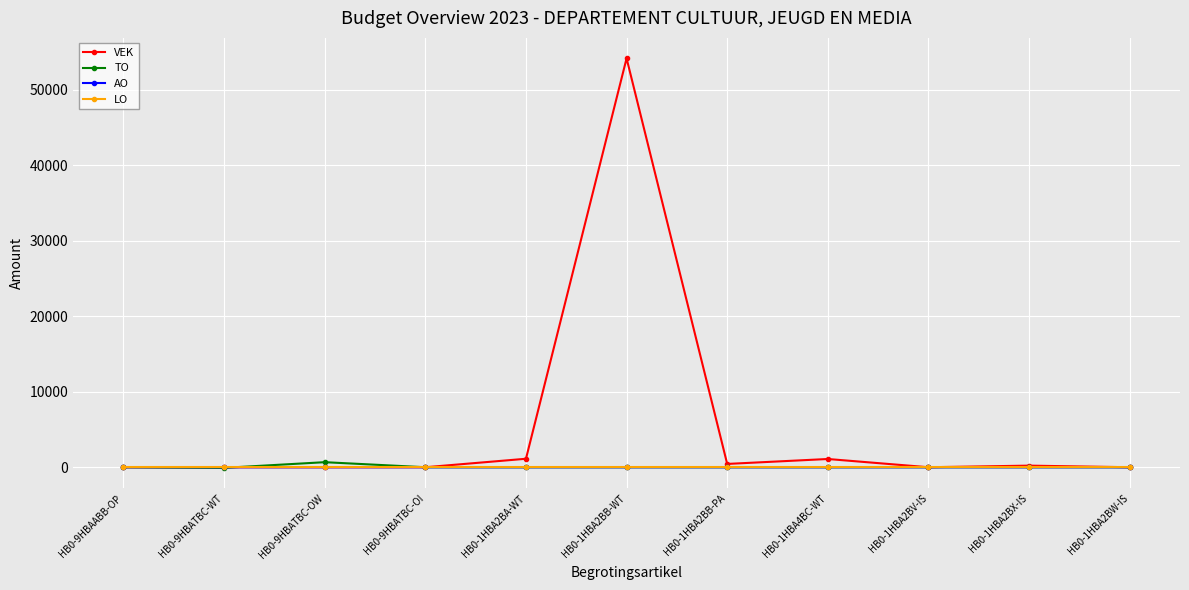

What is the smallest value displayed?

-81